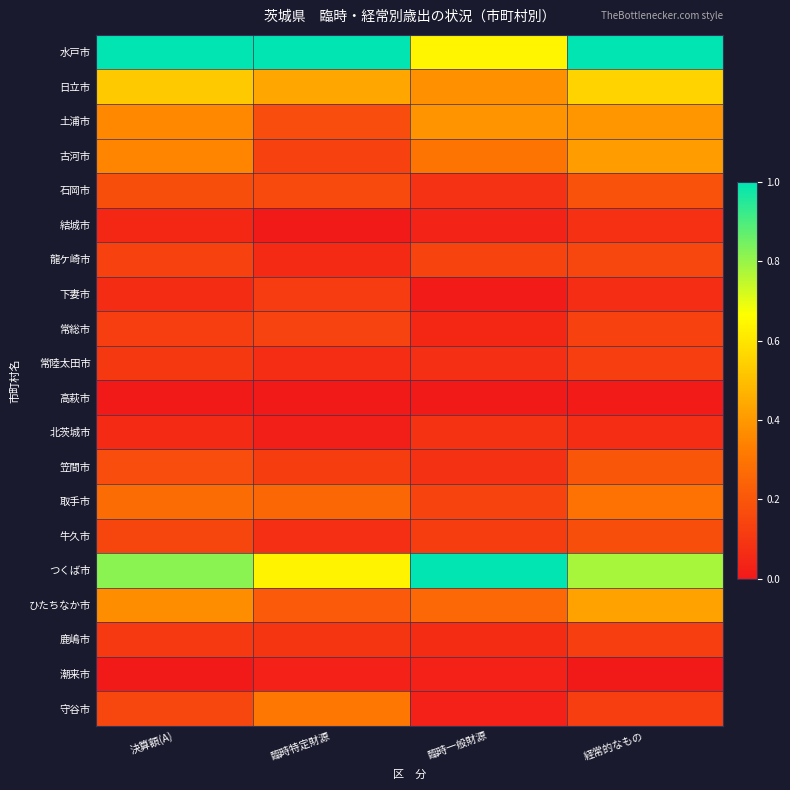

Reading right to left, what are all the values shown in this chart?

水戸市: 経常的なもの=1.0	臨時一般財源=0.6	臨時特定財源=1.0	決算額(A)=1.0
日立市: 経常的なもの=0.6	臨時一般財源=0.4	臨時特定財源=0.4	決算額(A)=0.5
土浦市: 経常的なもの=0.4	臨時一般財源=0.4	臨時特定財源=0.2	決算額(A)=0.4
古河市: 経常的なもの=0.4	臨時一般財源=0.3	臨時特定財源=0.1	決算額(A)=0.3
石岡市: 経常的なもの=0.2	臨時一般財源=0.1	臨時特定財源=0.2	決算額(A)=0.2
結城市: 経常的なもの=0.1	臨時一般財源=0.0	臨時特定財源=0.0	決算額(A)=0.0
龍ケ崎市: 経常的なもの=0.2	臨時一般財源=0.1	臨時特定財源=0.1	決算額(A)=0.1
下妻市: 経常的なもの=0.1	臨時一般財源=0.0	臨時特定財源=0.1	決算額(A)=0.1
常総市: 経常的なもの=0.1	臨時一般財源=0.0	臨時特定財源=0.1	決算額(A)=0.1
常陸太田市: 経常的なもの=0.1	臨時一般財源=0.1	臨時特定財源=0.1	決算額(A)=0.1
高萩市: 経常的なもの=0.0	臨時一般財源=0.0	臨時特定財源=0.0	決算額(A)=0.0
北茨城市: 経常的なもの=0.1	臨時一般財源=0.1	臨時特定財源=0.0	決算額(A)=0.1
笠間市: 経常的なもの=0.2	臨時一般財源=0.1	臨時特定財源=0.1	決算額(A)=0.2
取手市: 経常的なもの=0.3	臨時一般財源=0.1	臨時特定財源=0.3	決算額(A)=0.3
牛久市: 経常的なもの=0.2	臨時一般財源=0.1	臨時特定財源=0.1	決算額(A)=0.1
つくば市: 経常的なもの=0.8	臨時一般財源=1.0	臨時特定財源=0.6	決算額(A)=0.8
ひたちなか市: 経常的なもの=0.4	臨時一般財源=0.3	臨時特定財源=0.2	決算額(A)=0.4
鹿嶋市: 経常的なもの=0.1	臨時一般財源=0.1	臨時特定財源=0.1	決算額(A)=0.1
潮来市: 経常的なもの=0.0	臨時一般財源=0.0	臨時特定財源=0.0	決算額(A)=0.0
守谷市: 経常的なもの=0.1	臨時一般財源=0.0	臨時特定財源=0.3	決算額(A)=0.2